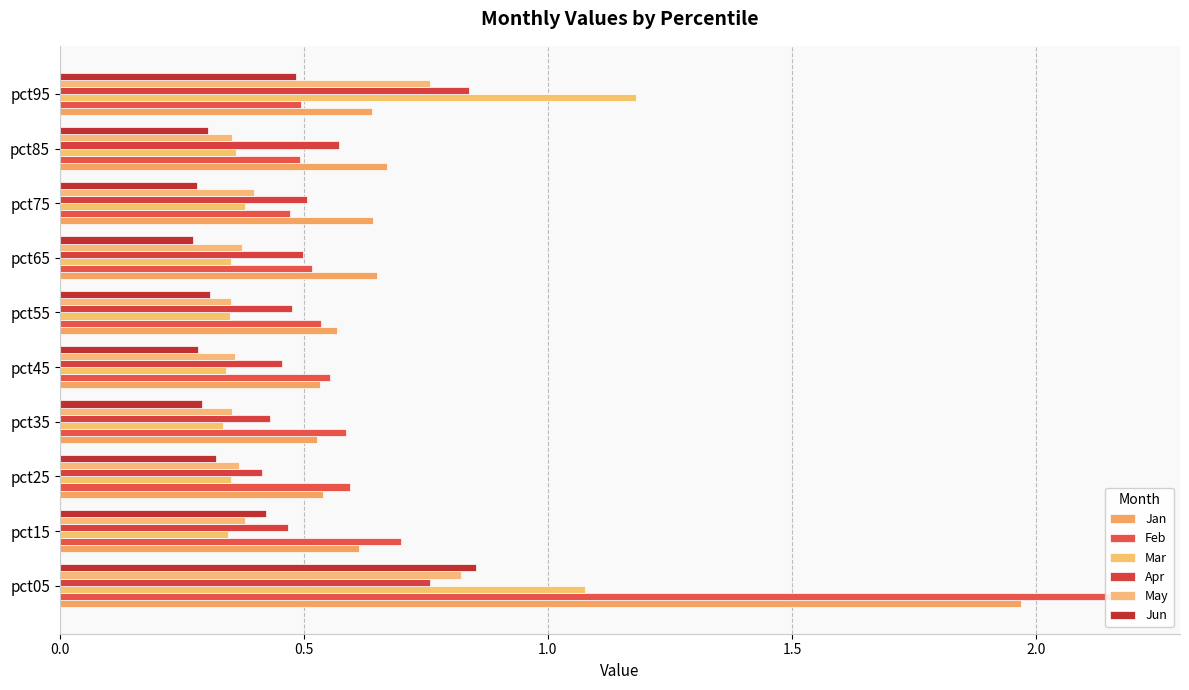

True or false: May has a value of 0.4 at pct75.

True